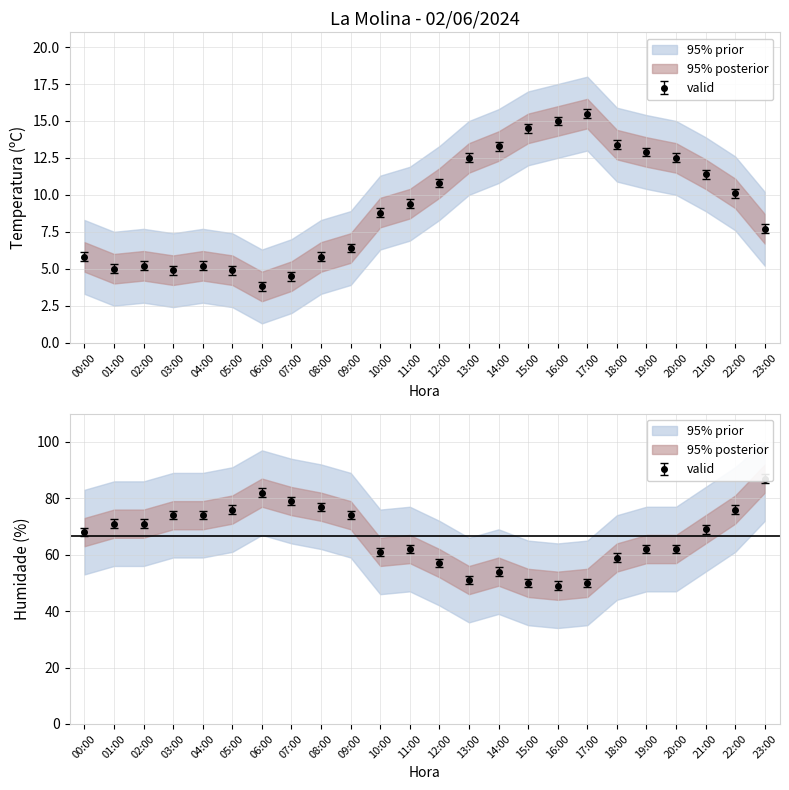

Which has a higher value, 09:00 or 05:00?

09:00